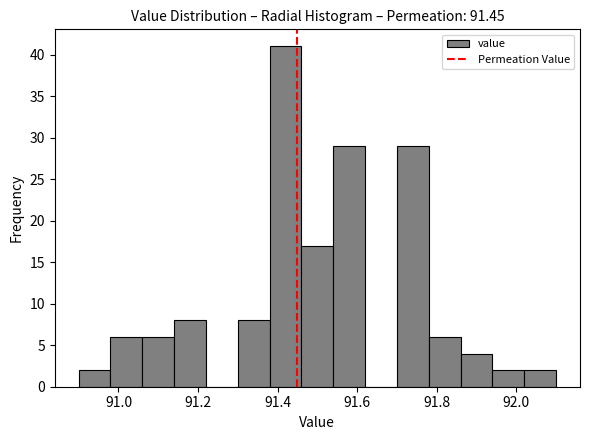

Reading left to right, list every bar in this chart as the range it spans on the x-axis followed by its height. The values are not printed on the chart, so give them approximately, as read against the axis.

90.90 to 90.98: 2
90.98 to 91.06: 6
91.06 to 91.14: 6
91.14 to 91.22: 8
91.22 to 91.30: 0
91.30 to 91.38: 8
91.38 to 91.46: 41
91.46 to 91.54: 17
91.54 to 91.62: 29
91.62 to 91.70: 0
91.70 to 91.78: 29
91.78 to 91.86: 6
91.86 to 91.94: 4
91.94 to 92.02: 2
92.02 to 92.10: 2